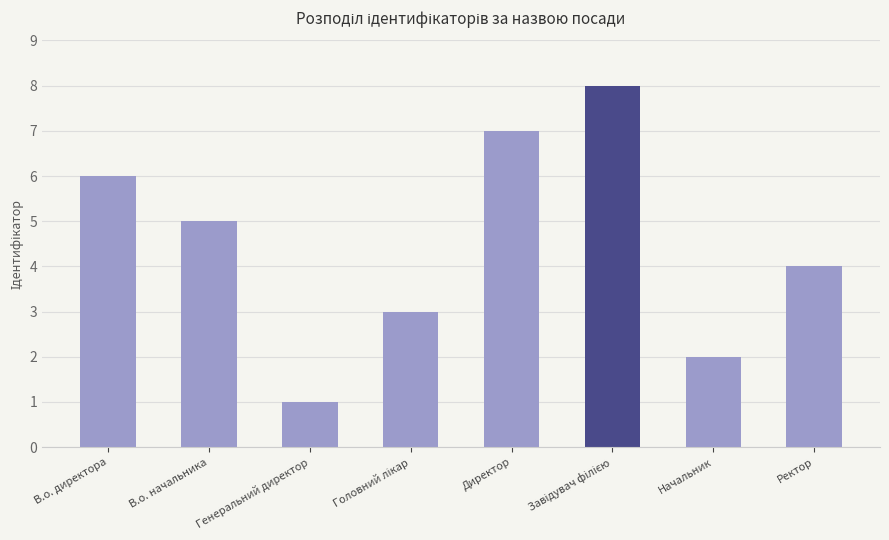

Reading right to left, list all the values displayed in this chart.

4	2	8	7	3	1	5	6